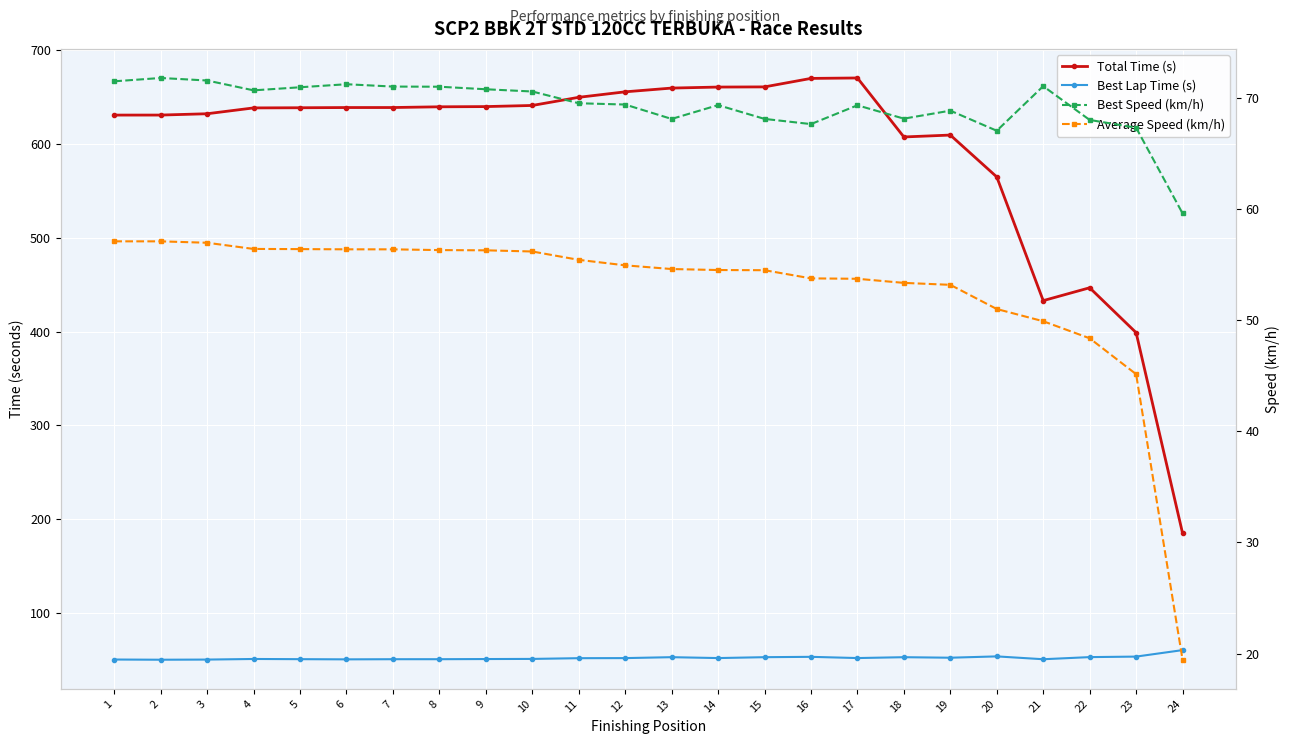

What are all the series names shown in the legend?

Total Time (s), Best Lap Time (s), Best Speed (km/h), Average Speed (km/h)